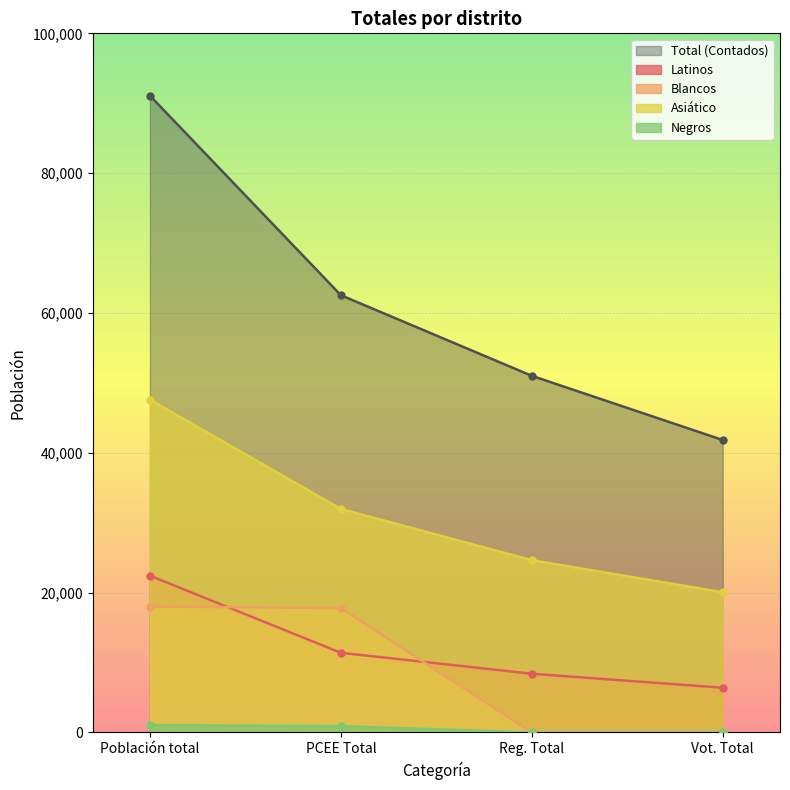

How many lines are shown in the chart?

5